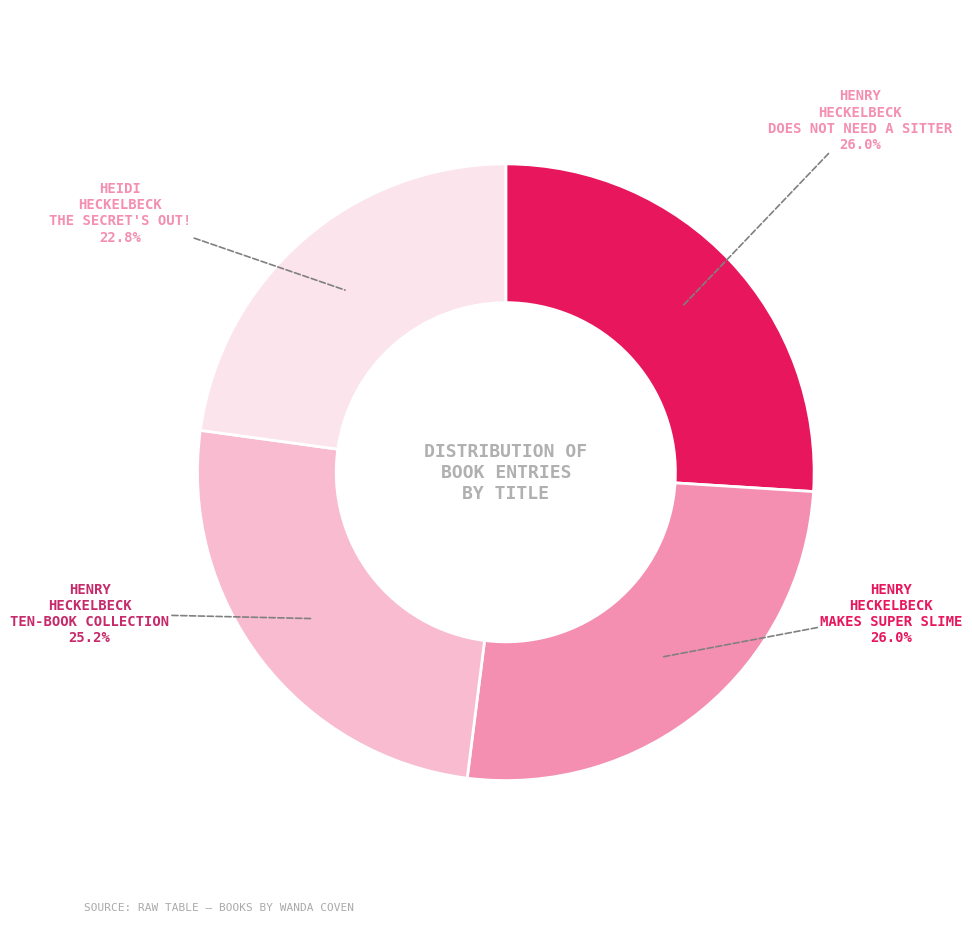

Is there any slice that represents more than half of the pie?

No